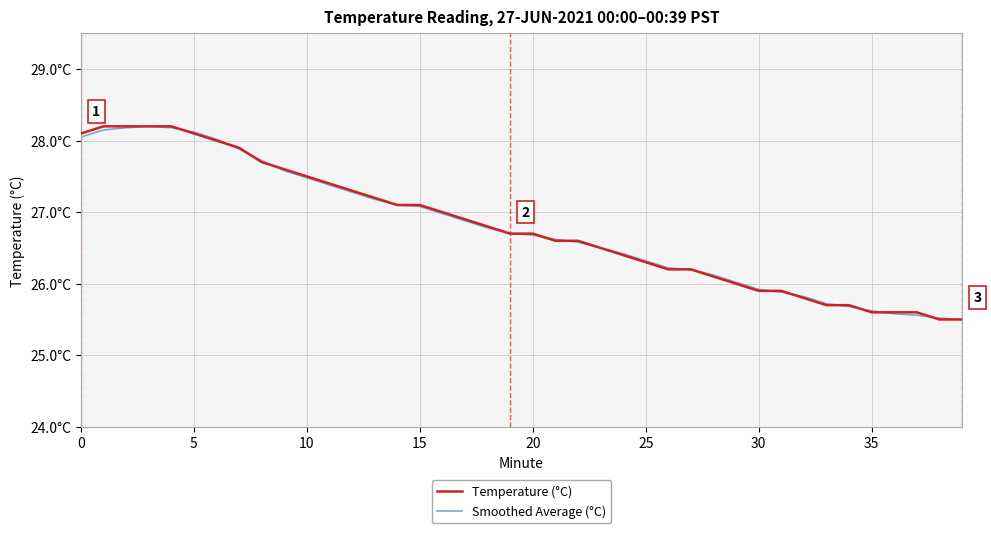

Does the chart have visible grid lines?

Yes